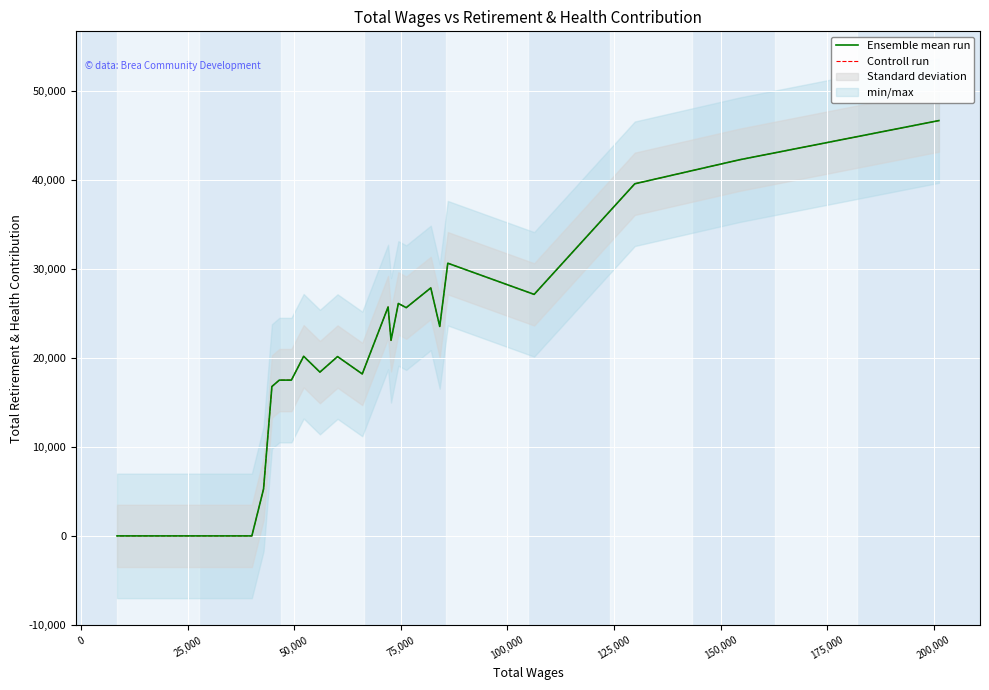

Which series has the largest total across all categories?

Ensemble mean run